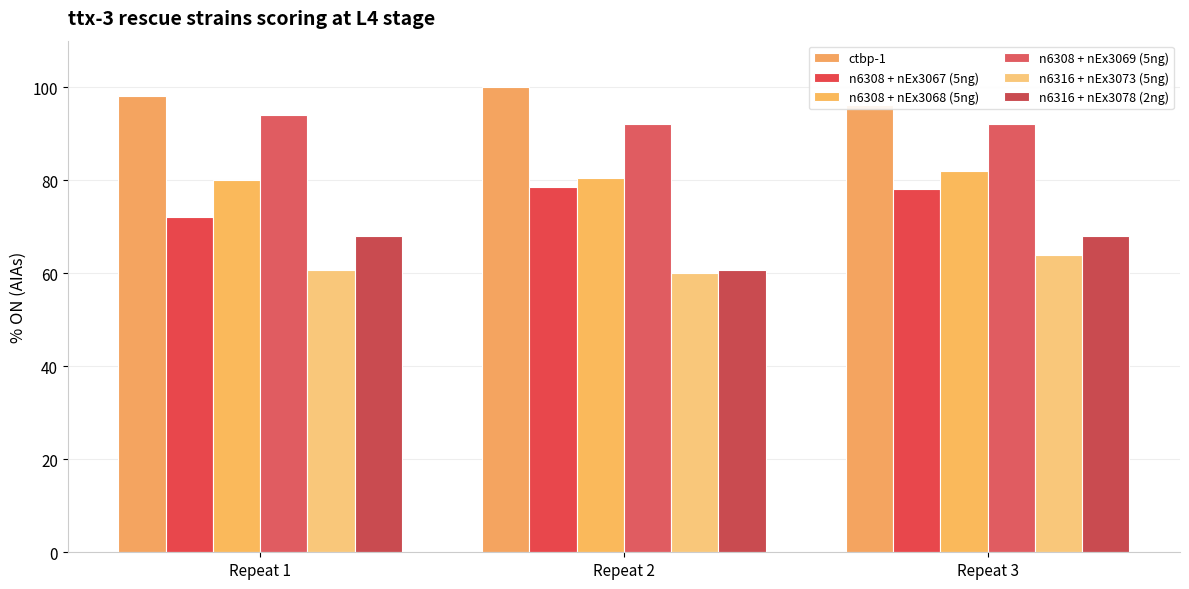

List the series in order of their peak value, lowest first.

n6316 + nEx3073 (5ng), n6316 + nEx3078 (2ng), n6308 + nEx3067 (5ng), n6308 + nEx3068 (5ng), n6308 + nEx3069 (5ng), ctbp-1